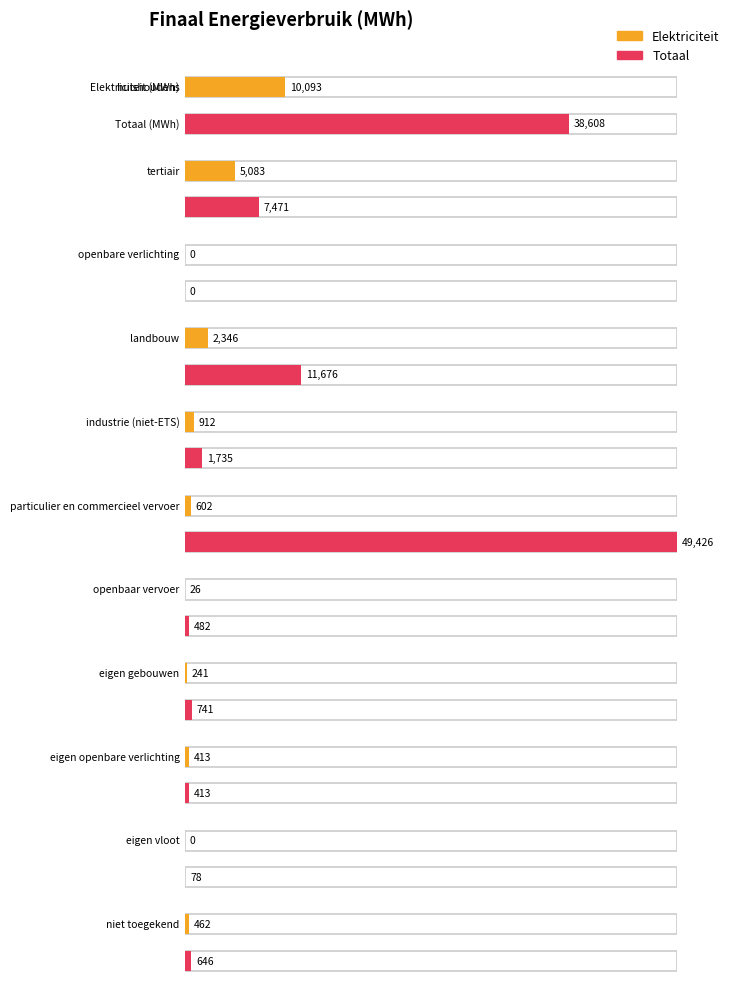

Which series has the widest spread of values?

Totaal